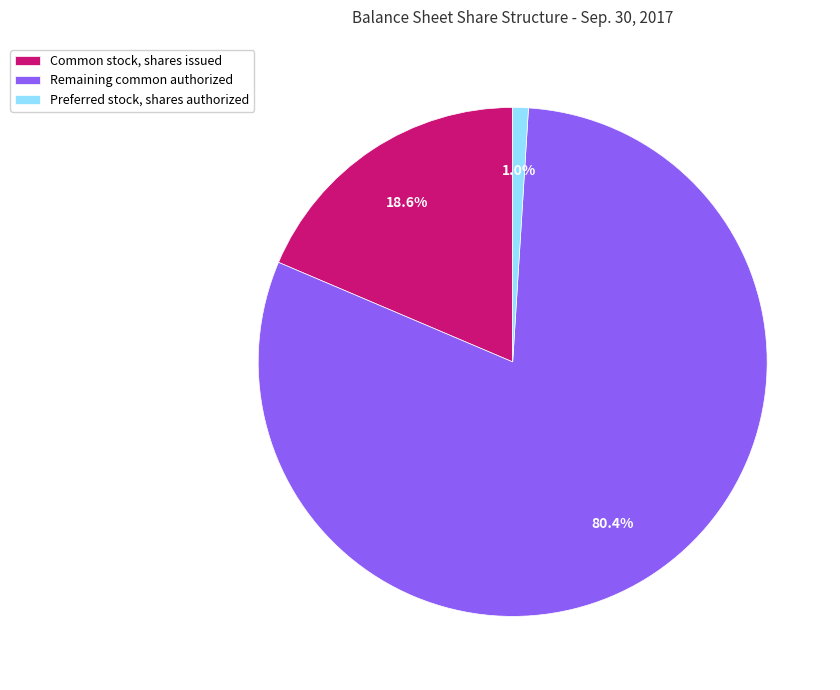

Combined, do Common stock, shares issued and Preferred stock, shares authorized account for over 50%?

No